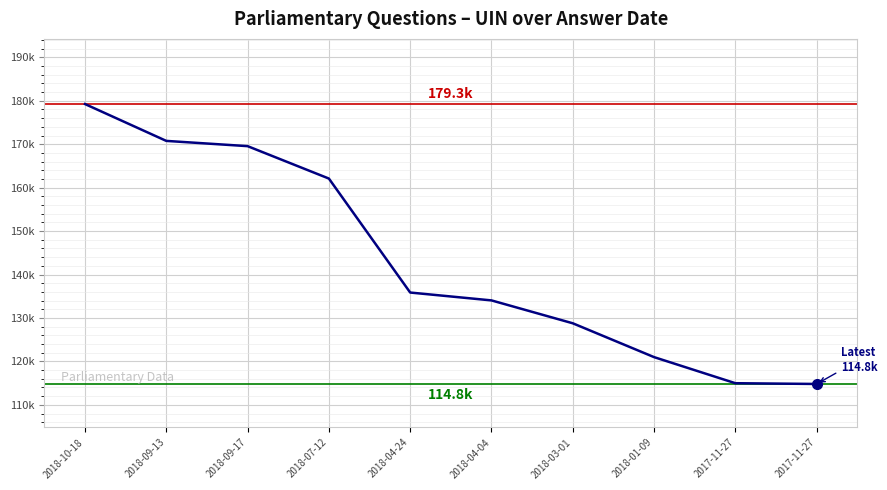

Does the chart display data point markers on the line(s)?

No